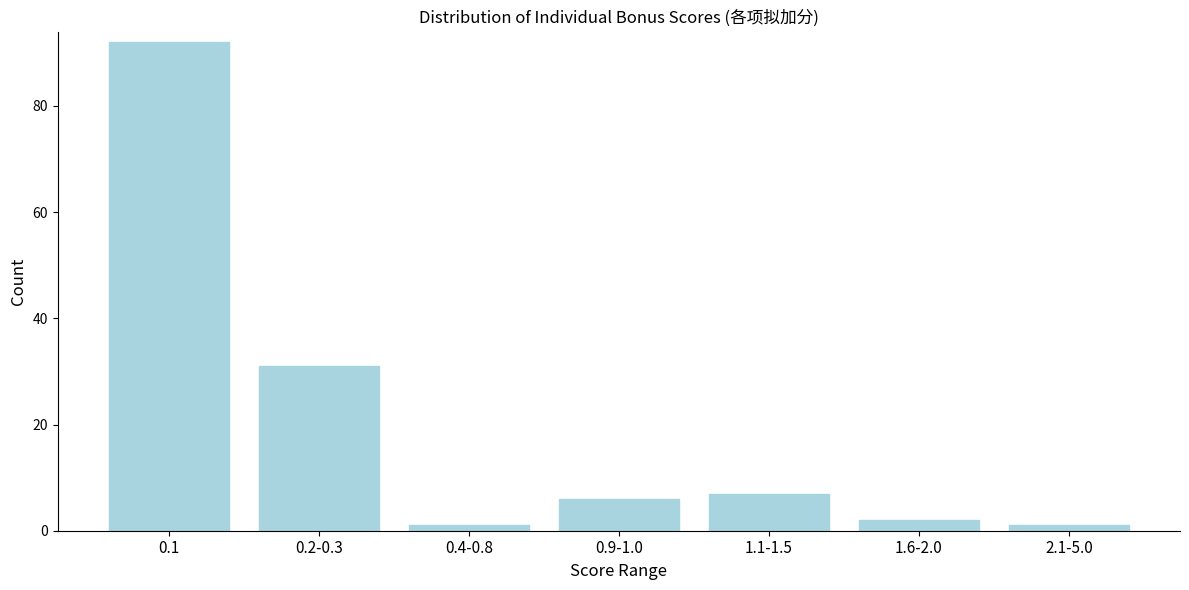

Reading left to right, list all the values displayed in this chart.

92	31	1	6	7	2	1